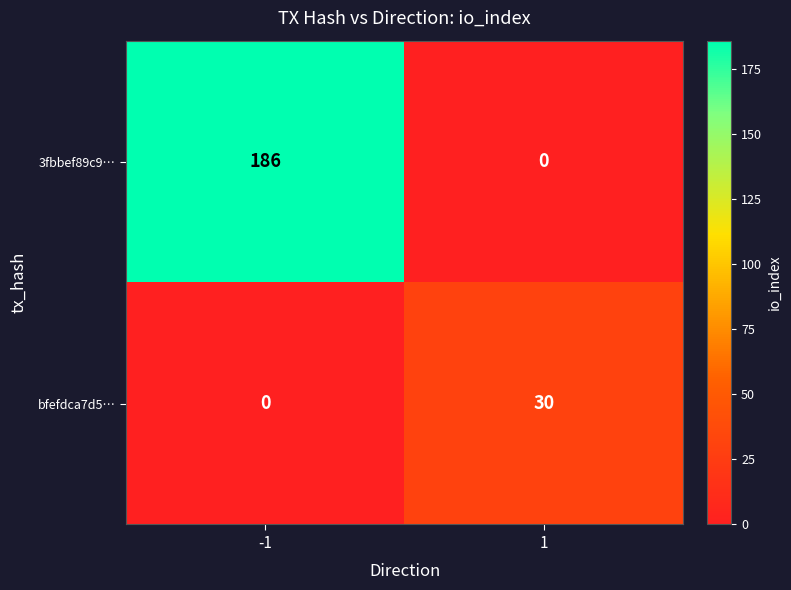

What is the difference between the maximum and minimum values in the 3fbbef89c9… series?

186